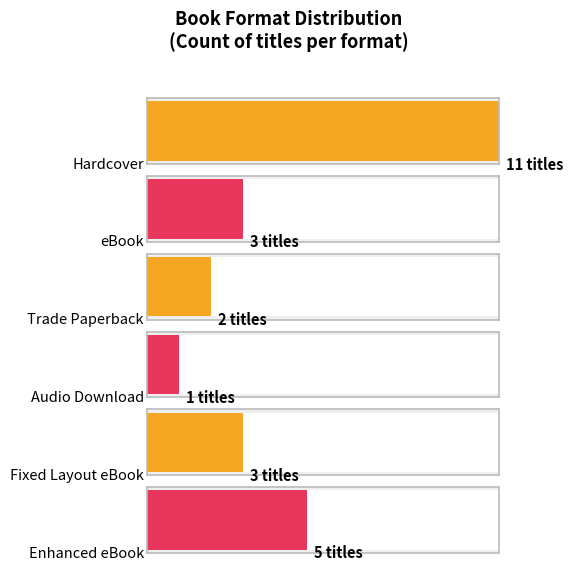

Reading left to right, extract all data points from this chart.

11	3	2	1	3	5